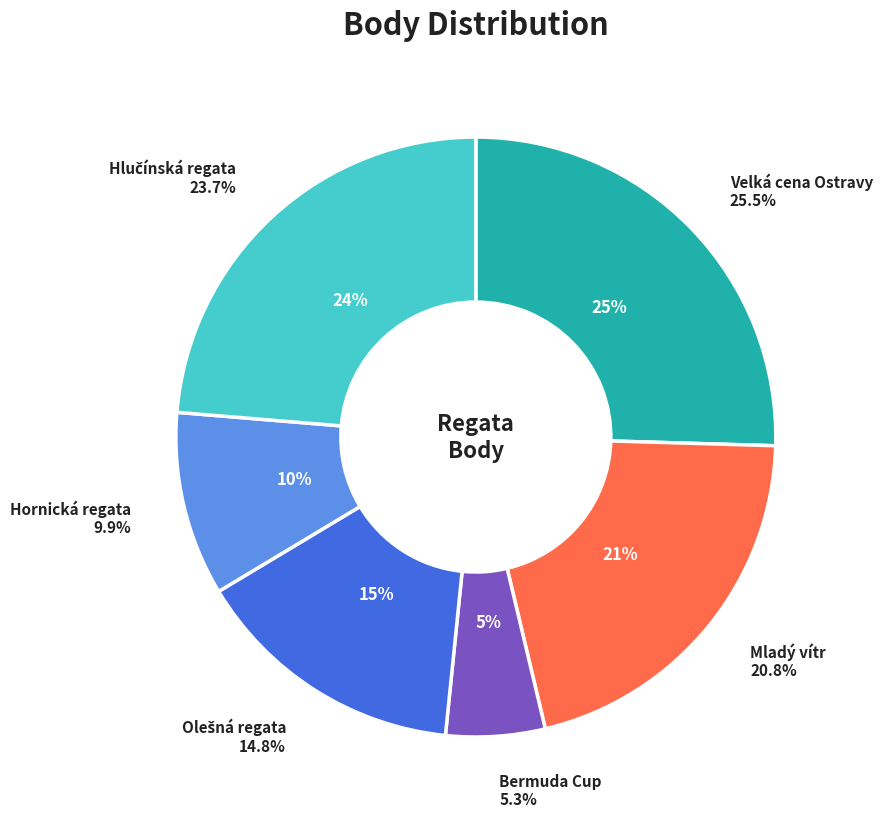

Is there a majority slice in this chart?

No